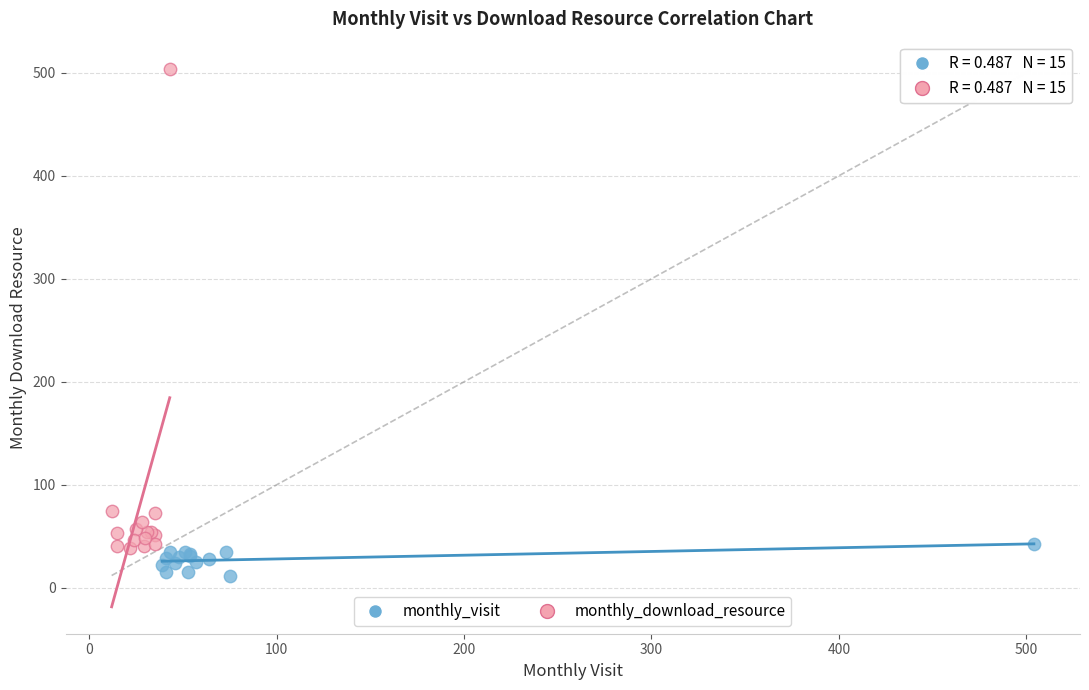

Which series contains the highest Y value?

monthly_download_resource